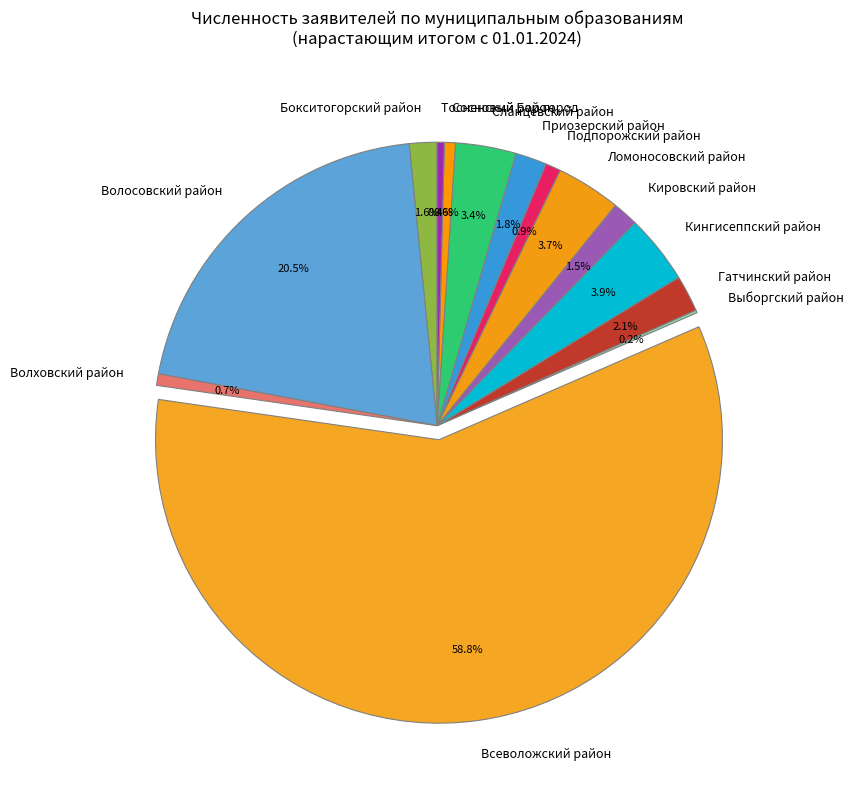

Which has a higher value, Тосненский район or Волосовский район?

Волосовский район